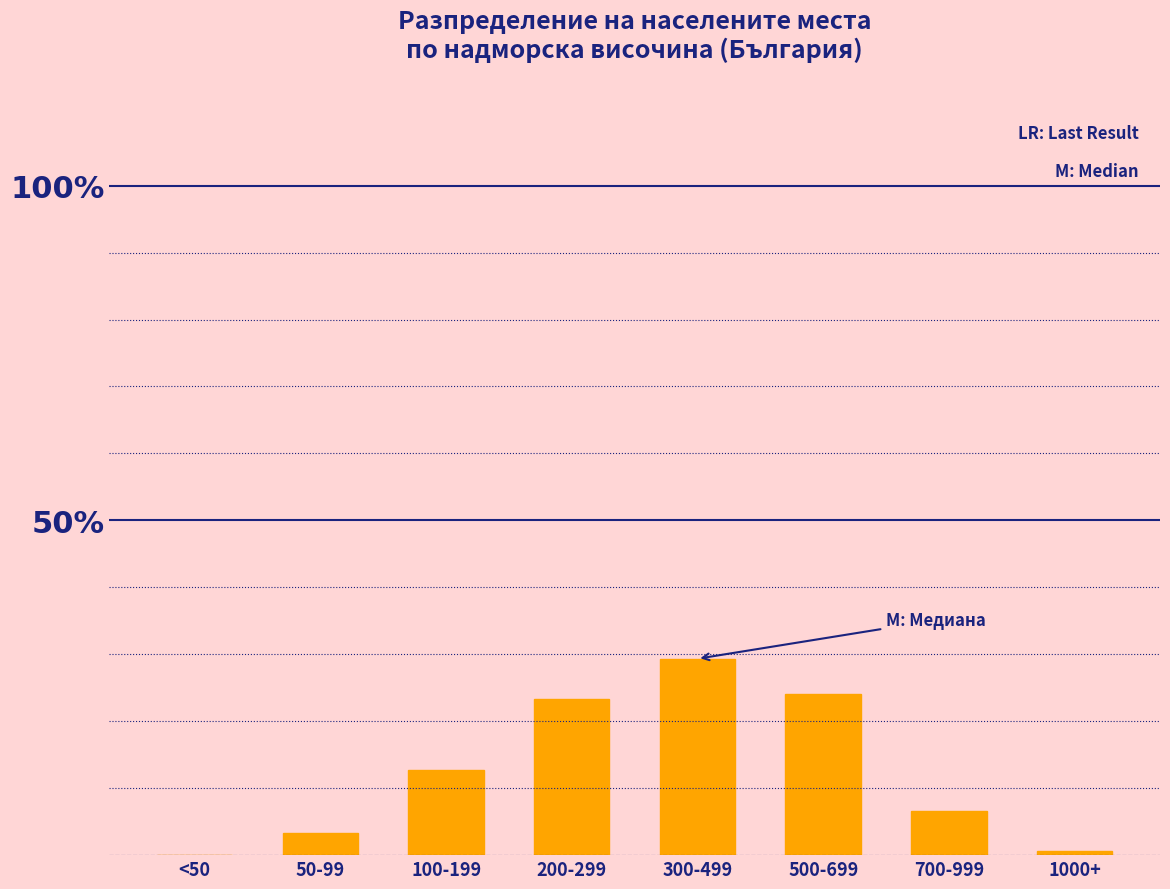

Reading left to right, extract all data points from this chart.

<50=0.0	50-99=3.3	100-199=12.7	200-299=23.3	300-499=29.3	500-699=24.0	700-999=6.7	1000+=0.7